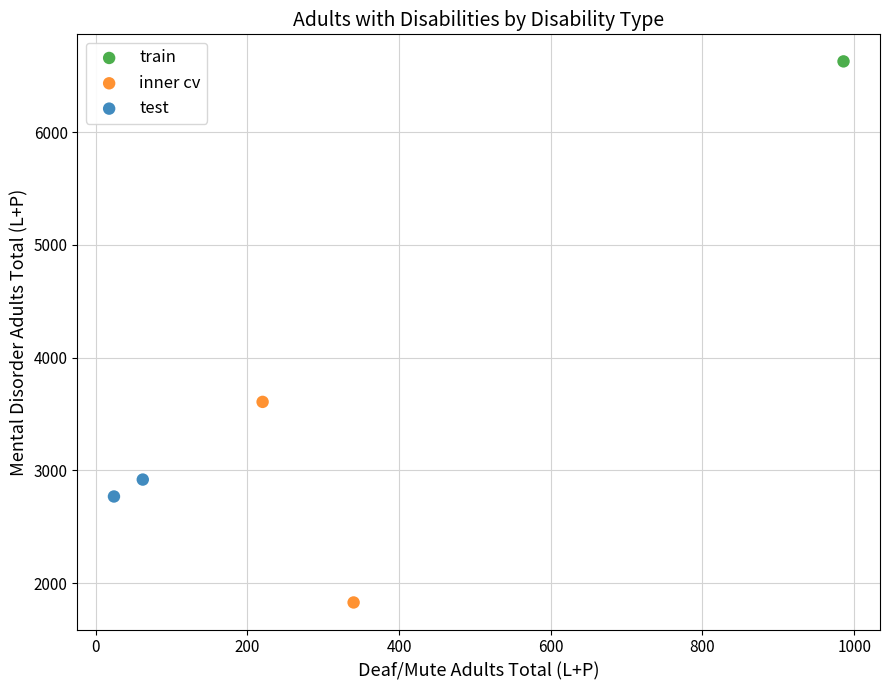

What are all the series names shown in the legend?

train, inner cv, test